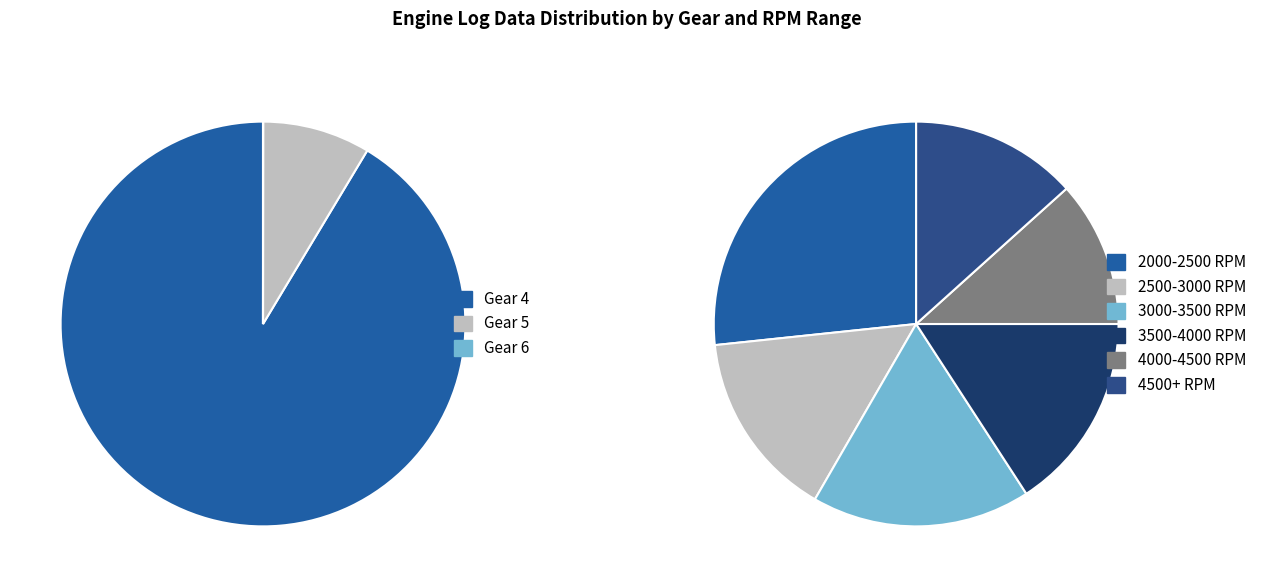

To the nearest percent, what is the difference between the largest and smallest slice percentages?

91%